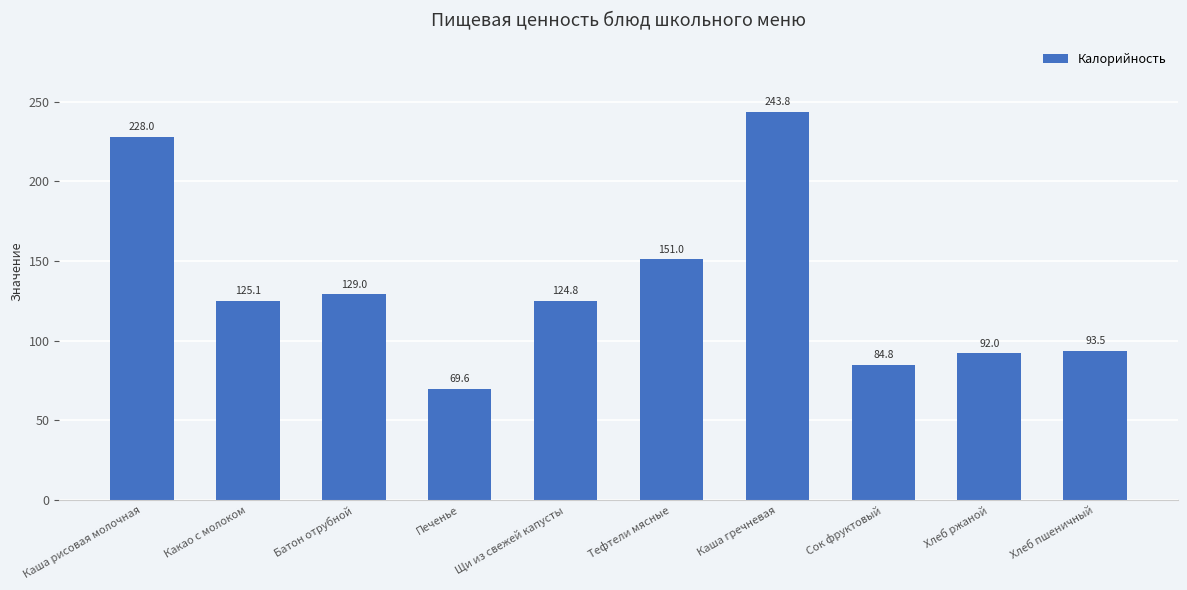

Reading left to right, extract all data points from this chart.

Каша рисовая молочная=228.0	Какао с молоком=125.1	Батон отрубной=129.0	Печенье=69.6	Щи из свежей капусты=124.8	Тефтели мясные=151.0	Каша гречневая=243.8	Сок фруктовый=84.8	Хлеб ржаной=92.0	Хлеб пшеничный=93.5